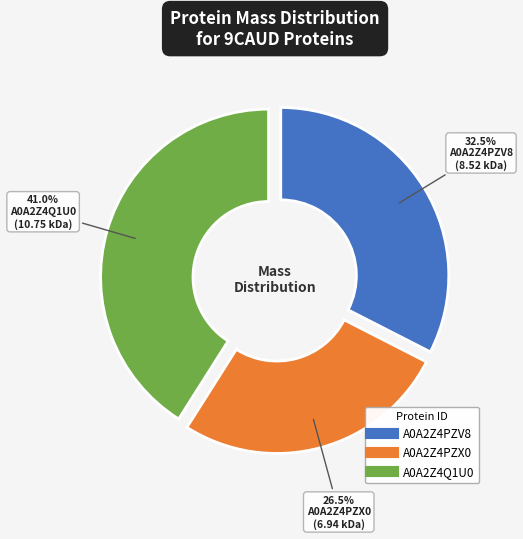

Do A0A2Z4PZV8 and A0A2Z4PZX0 together represent more than half of the pie?

Yes